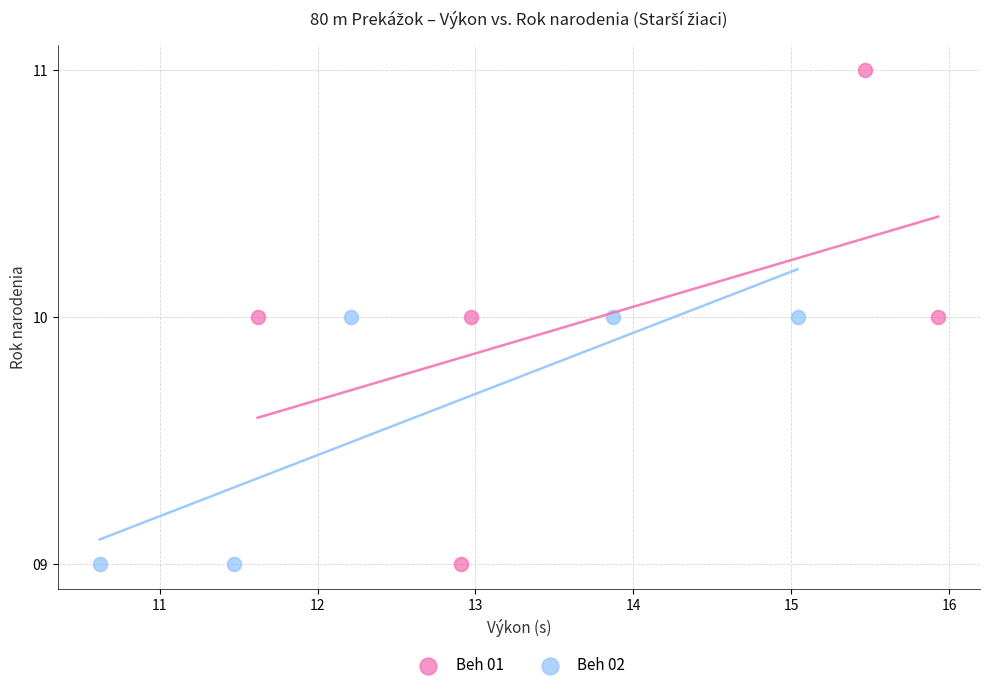

Which series reaches the maximum Y coordinate?

Beh 01